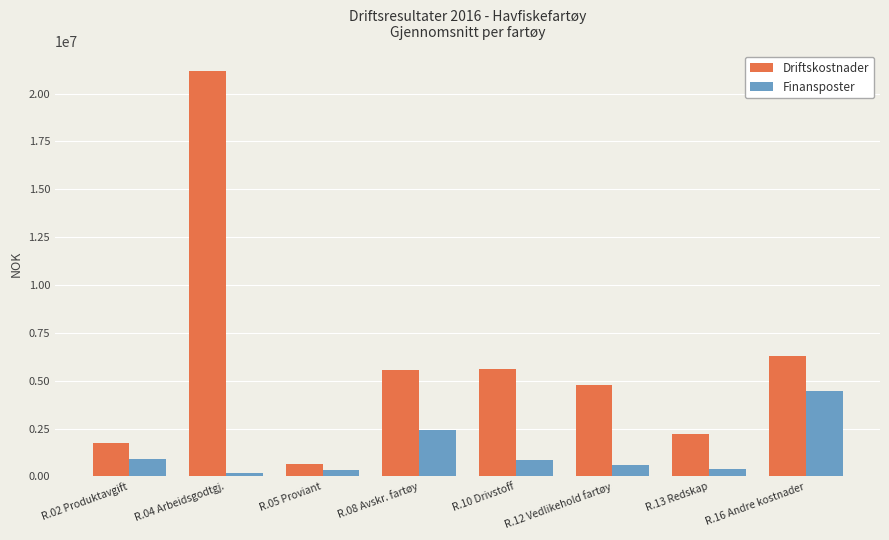

At which category is the sum across all series the highest?

R.04 Arbeidsgodtgj.